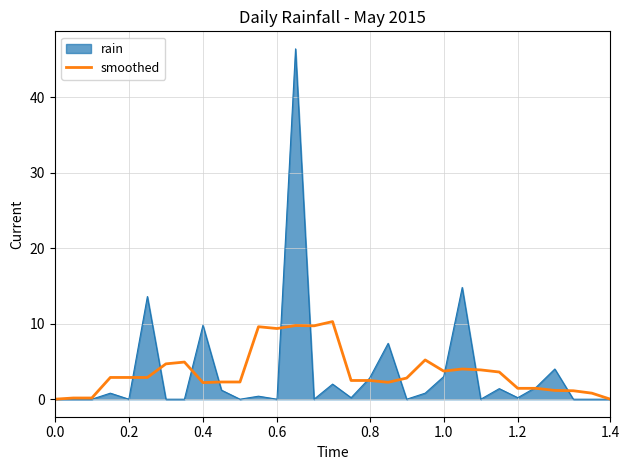

How many distinct data groups are displayed?

2